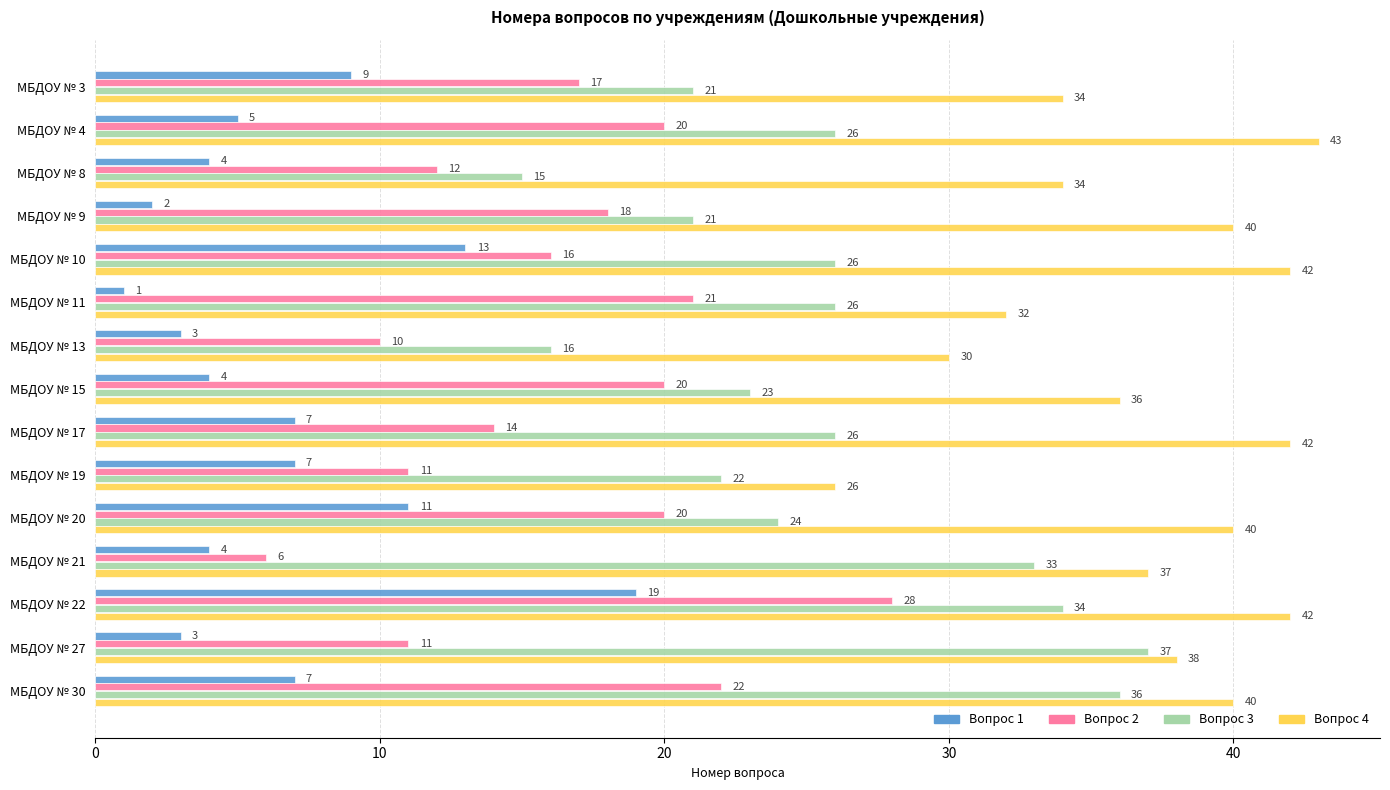

What is the spread (max minus min) of values at МБДОУ № 11?

31